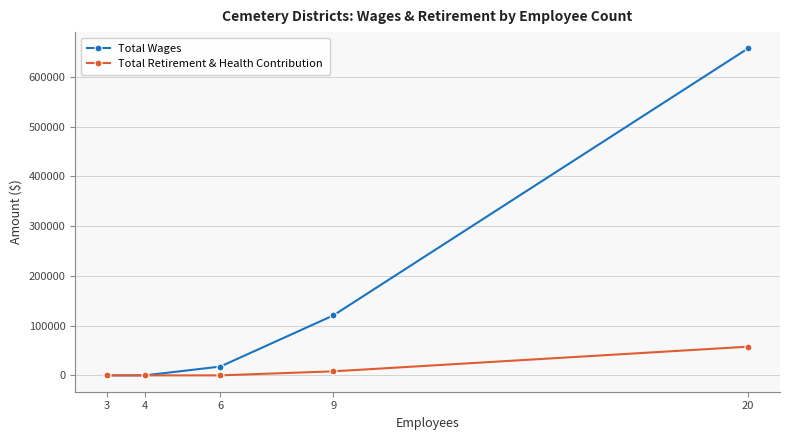

At how many categories does at least one series exceed 230777?

1